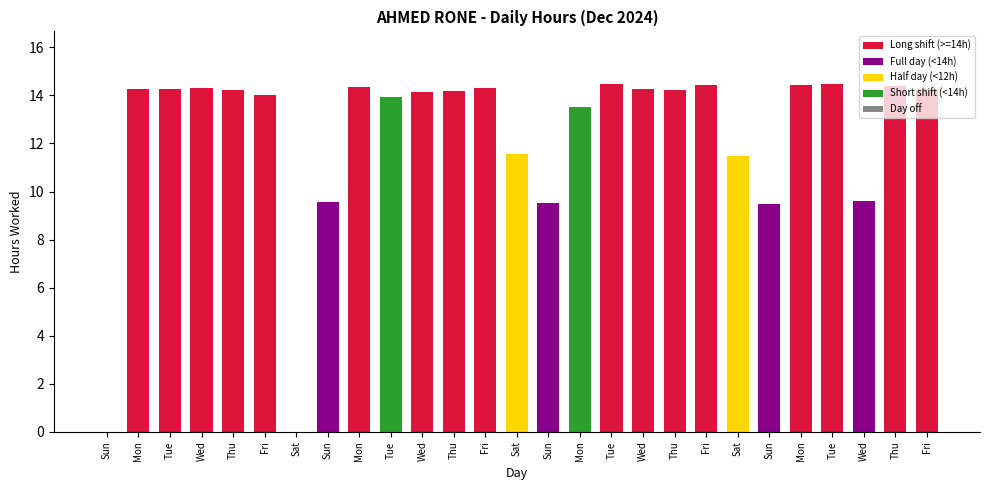

Which label corresponds to the largest value in the chart?

Tue